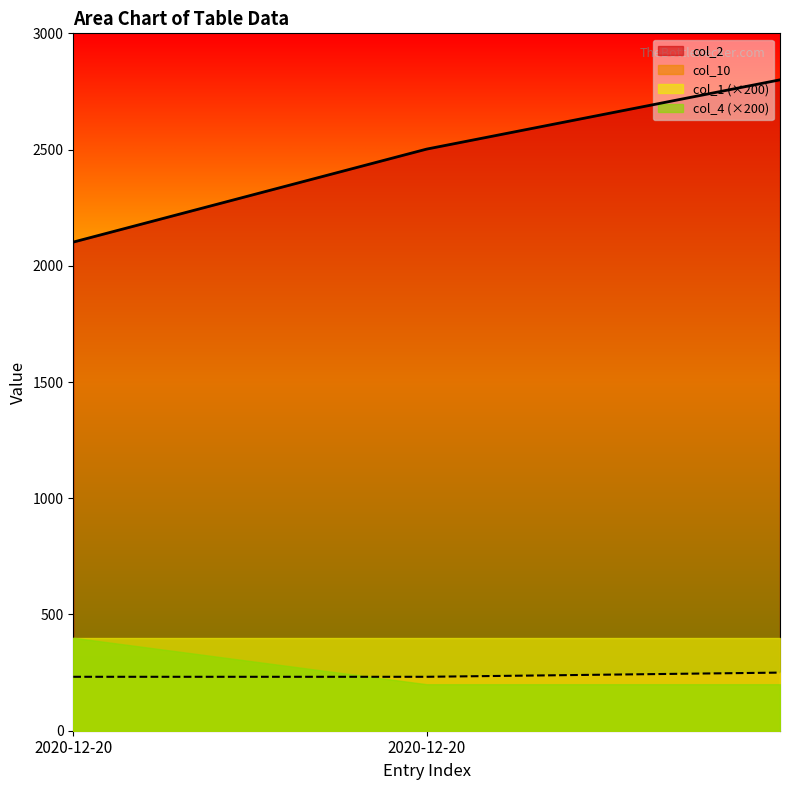

Between 2020-12-20 and 2020-12-20, which series saw the biggest shift?

col_2